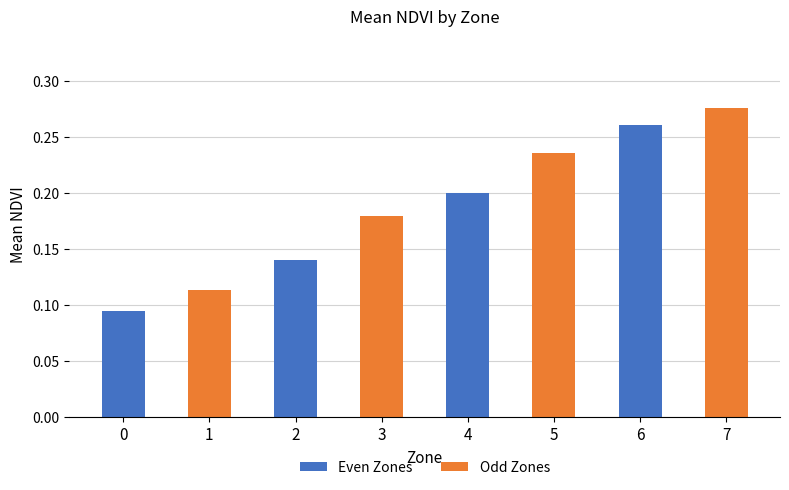

What is the average value?

0.2